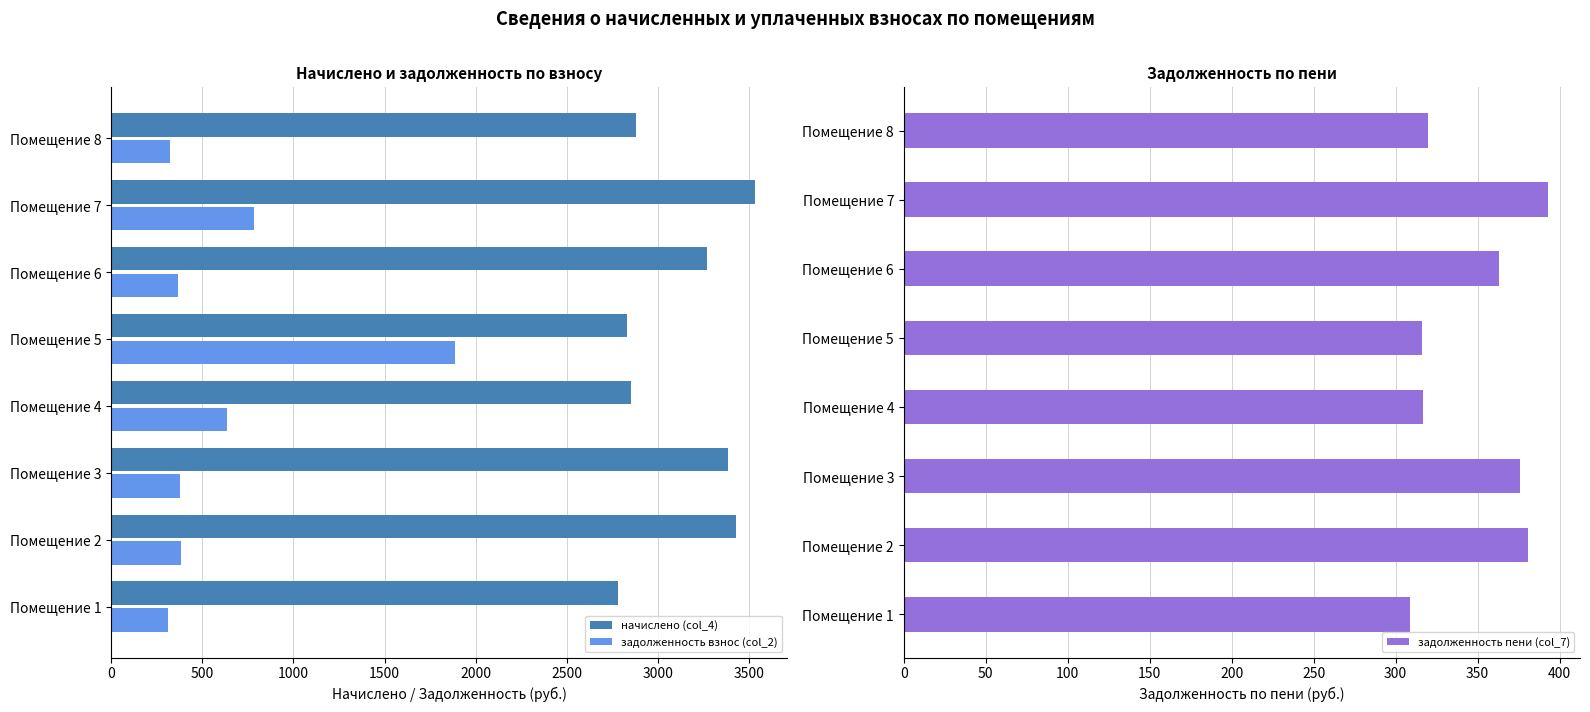

What is the difference between the maximum and minimum values in the задолженность взнос (col_2) series?

1577.7